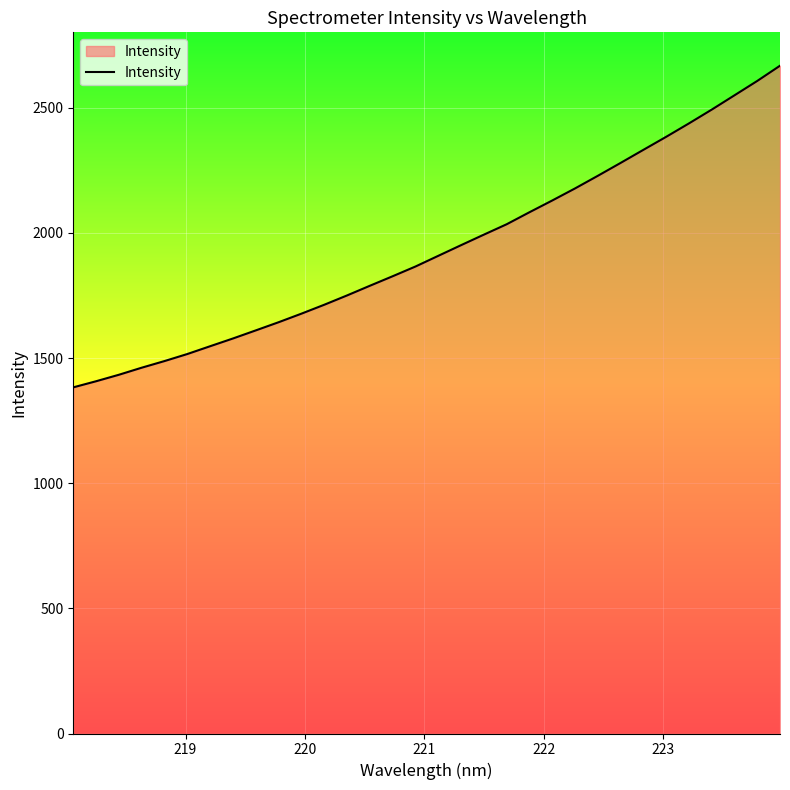

What is the smallest value displayed?

1383.1